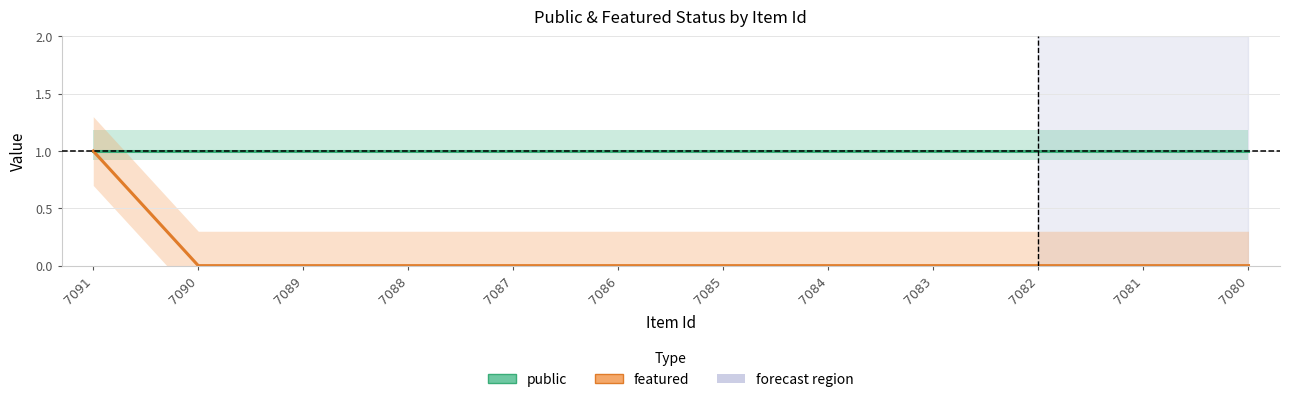

List the series in order of their overall mean, highest first.

public, featured